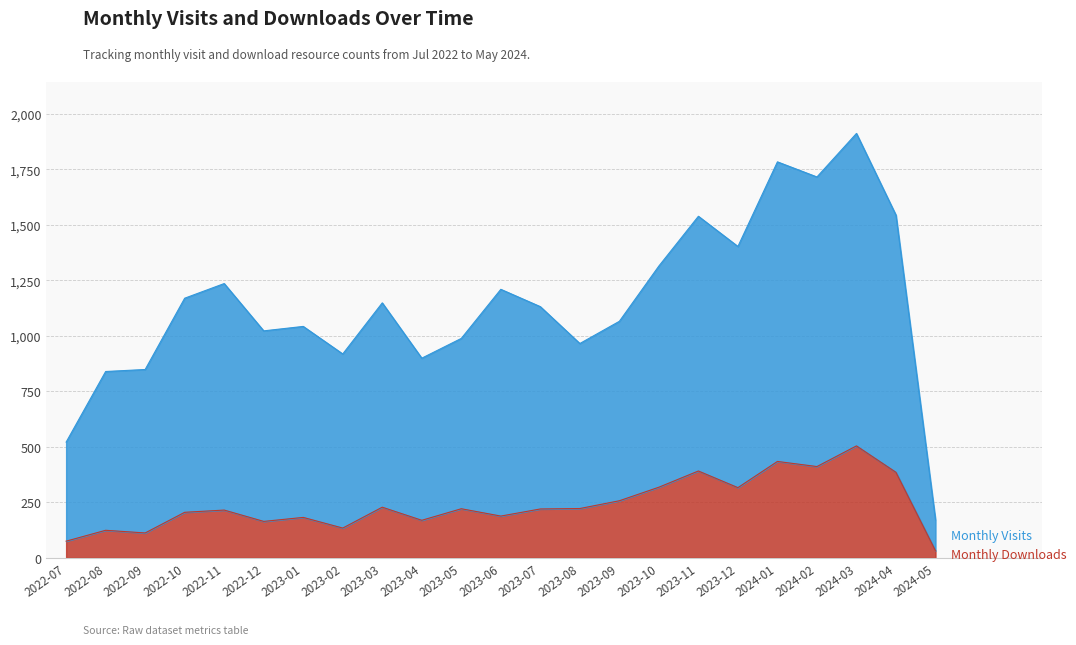

Does the chart display data point markers on the line(s)?

No